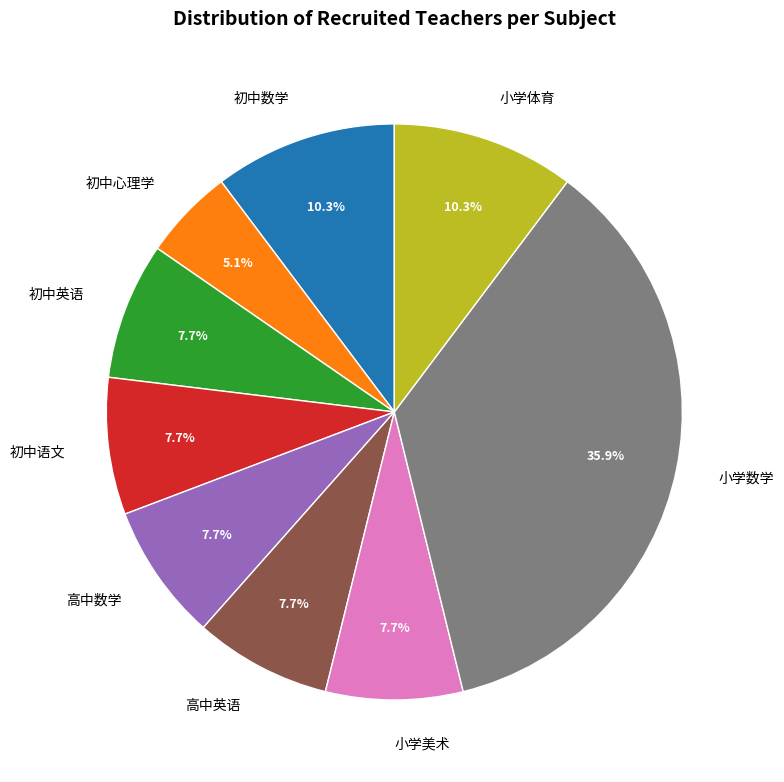

To the nearest percent, what is the average slice percentage?

11%